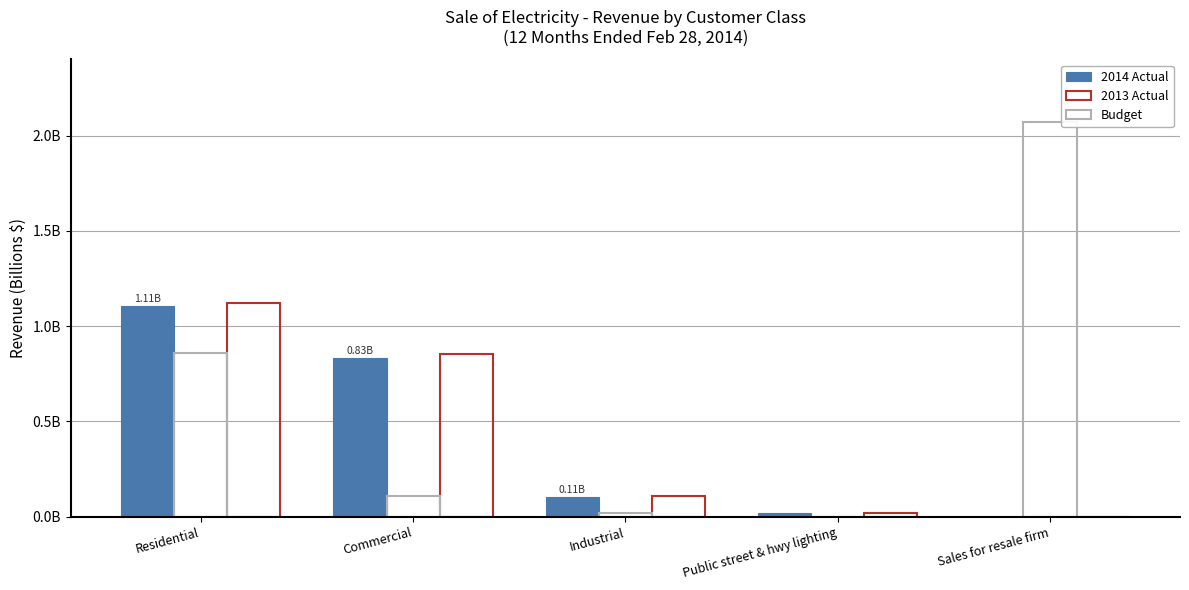

What is the difference between the maximum and minimum values in the 2013 Actual series?

1.1